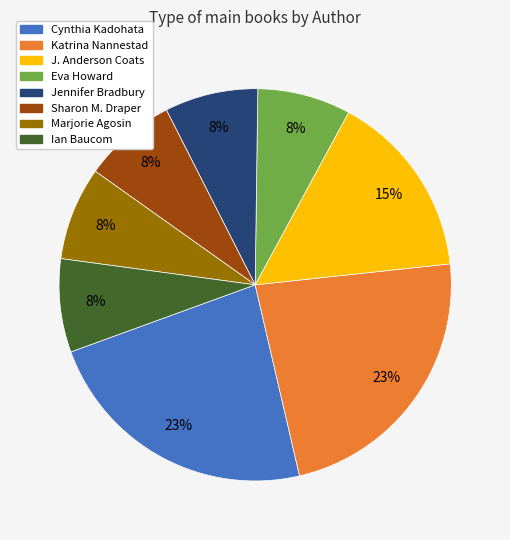

To the nearest percent, what percentage of the pie is Jennifer Bradbury?

8%